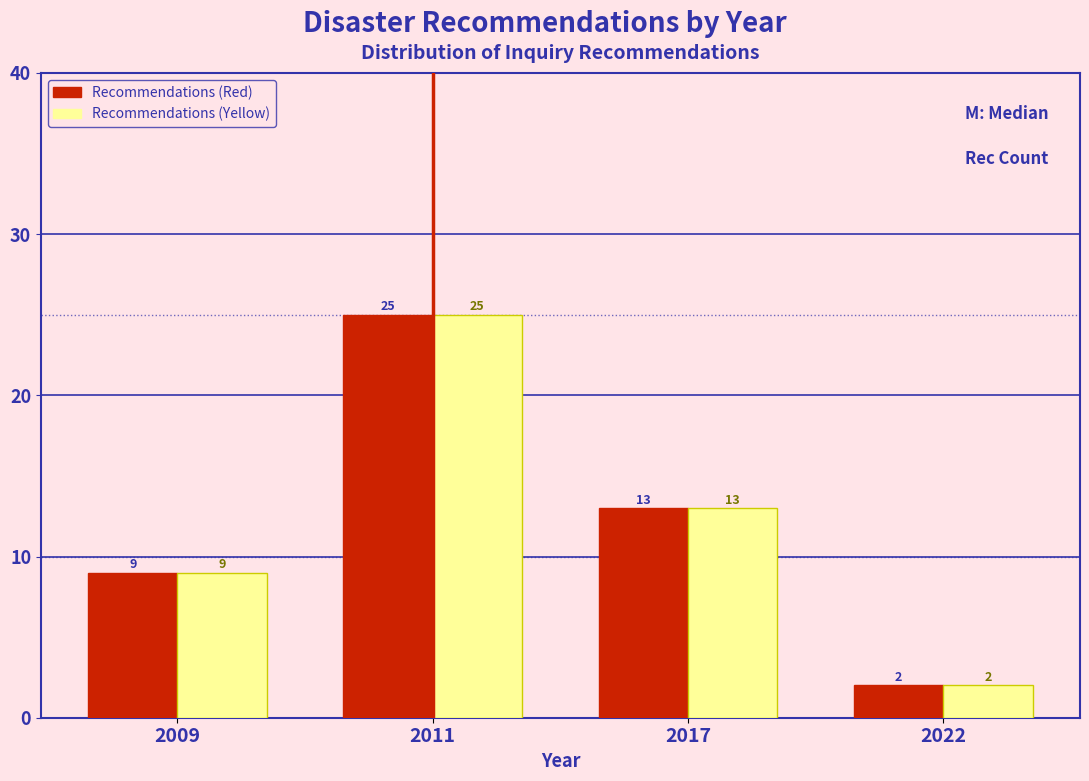

Reading right to left, what are all the values shown in this chart?

Recommendations (Red): 2022=2	2017=13	2011=25	2009=9
Recommendations (Yellow): 2022=2	2017=13	2011=25	2009=9